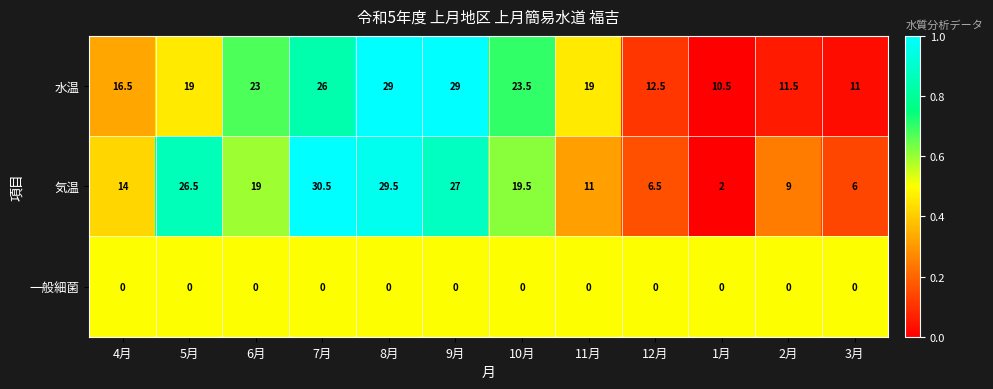

At which label does 気温 first exceed 19?

5月